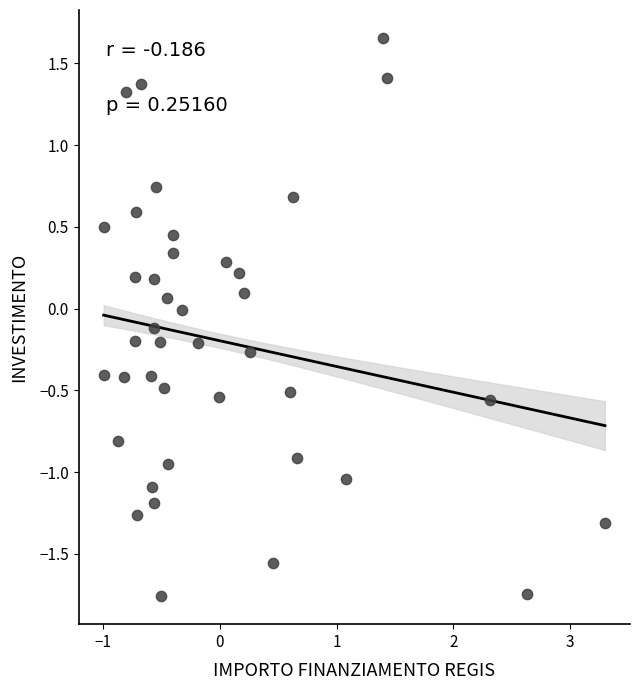

What is the range of X values (max minus min)?

4.3